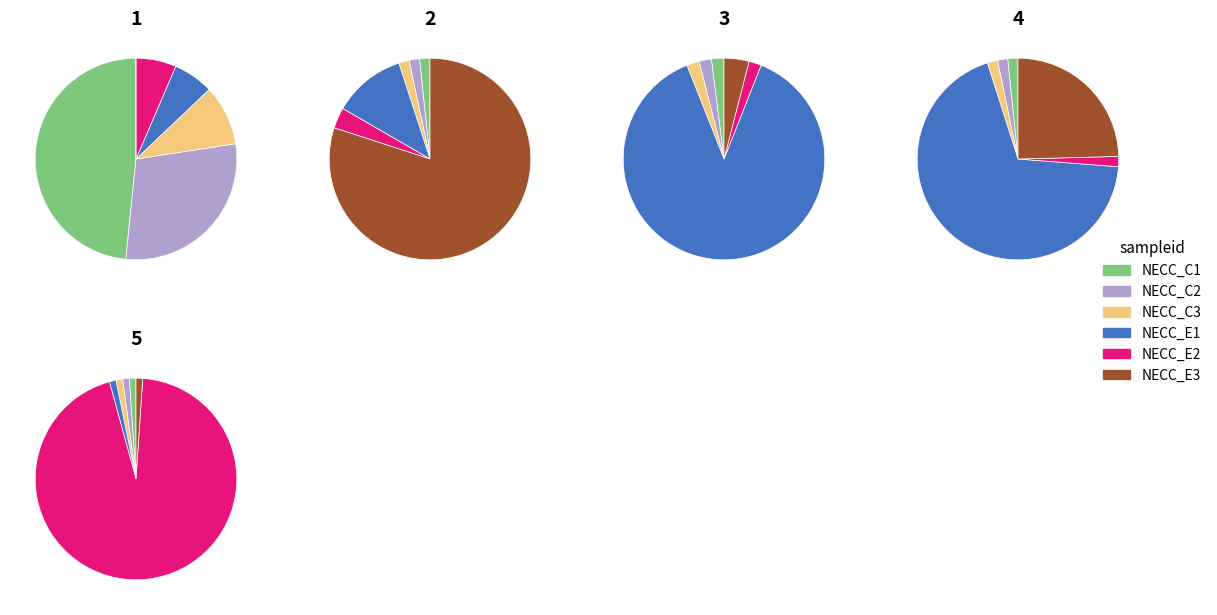

To the nearest percent, what is the difference between the 0 and 3 slice percentages?

1%